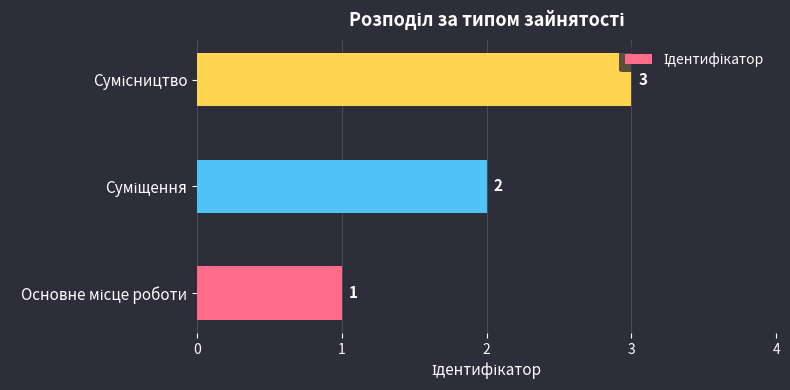

What is the greatest value displayed?

3